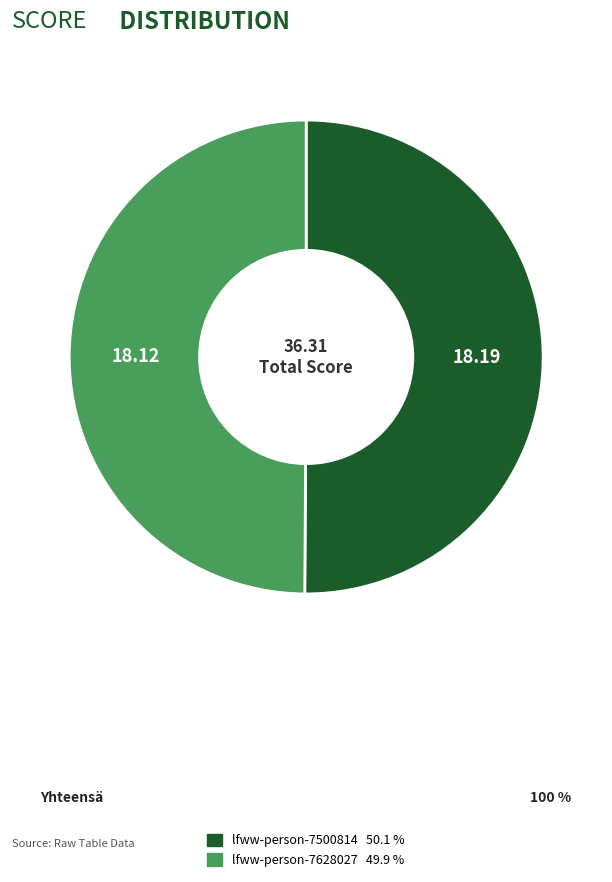

What is the ratio of the value at lfww-person-7628027 to the value at lfww-person-7500814?

1.0